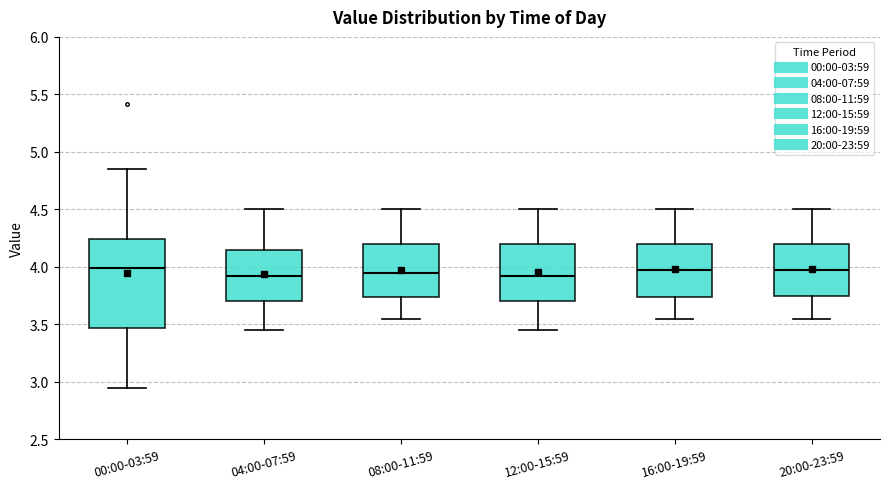

Reading left to right, read every box against the y-axis: the position of its median line, the range the box covers, and the ends of its whiskers. The values are not printed on the chart, so give them approximately, as read against the axis.

00:00-03:59: median 4.00, box 3.45 to 4.25, whiskers 2.95 to 4.85
04:00-07:59: median 3.95, box 3.70 to 4.15, whiskers 3.45 to 4.50
08:00-11:59: median 3.95, box 3.75 to 4.20, whiskers 3.55 to 4.50
12:00-15:59: median 3.95, box 3.70 to 4.20, whiskers 3.45 to 4.50
16:00-19:59: median 4.00, box 3.75 to 4.20, whiskers 3.55 to 4.50
20:00-23:59: median 4.00, box 3.75 to 4.20, whiskers 3.55 to 4.50